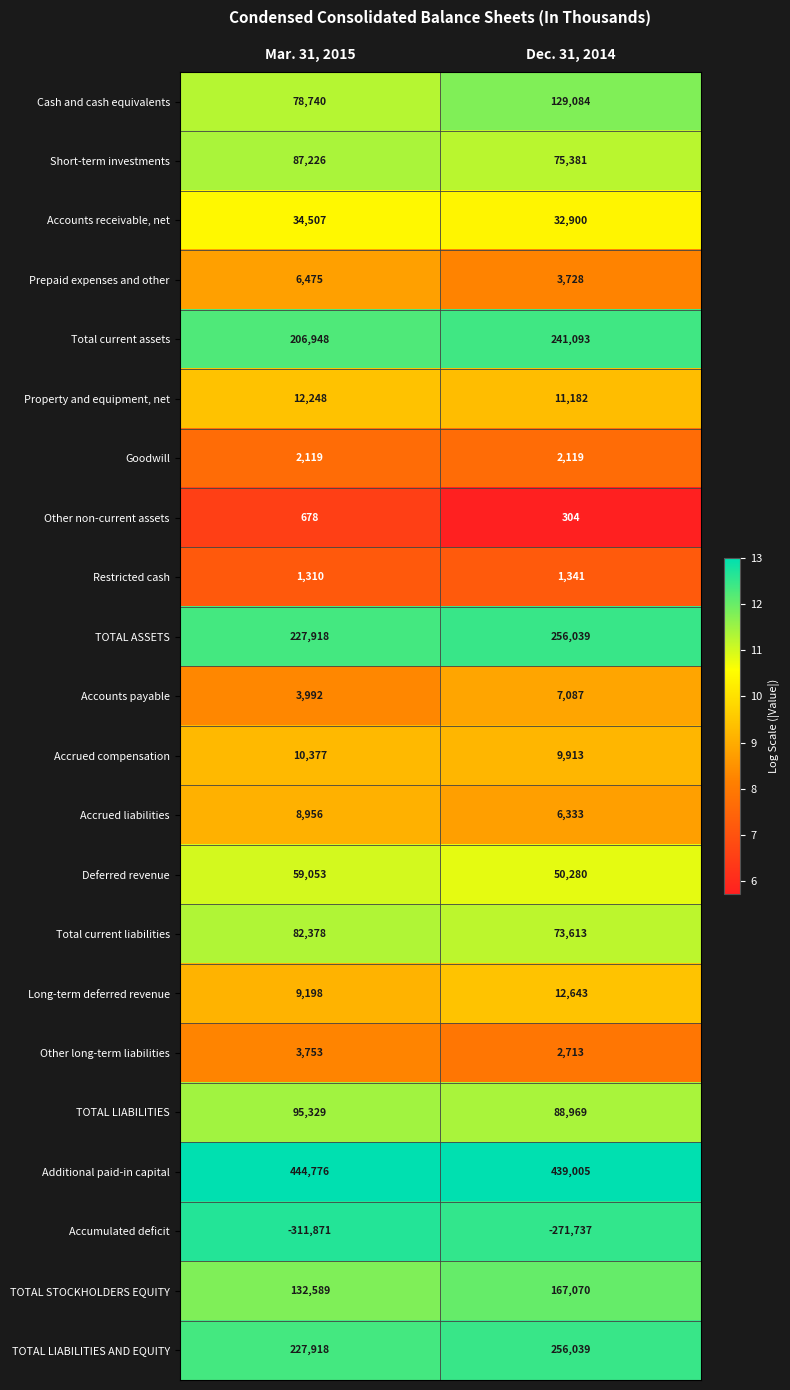

What is the difference between the Accrued liabilities values at Dec. 31, 2014 and Mar. 31, 2015?

2623